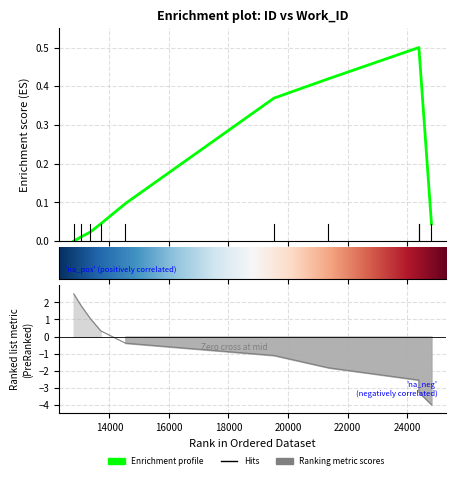

What is the average value?

0.2